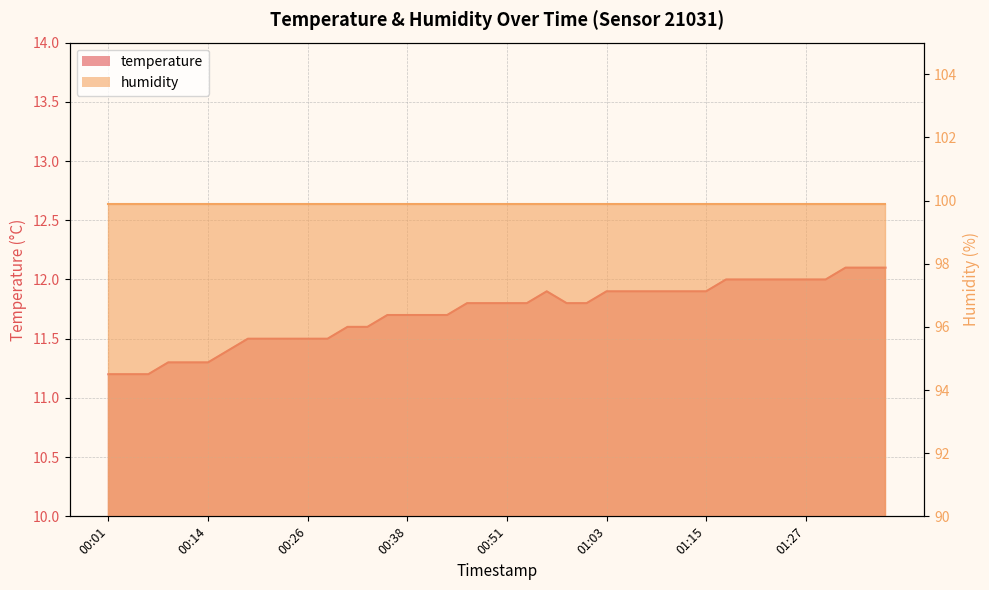

How many categories are shown in the chart?

40